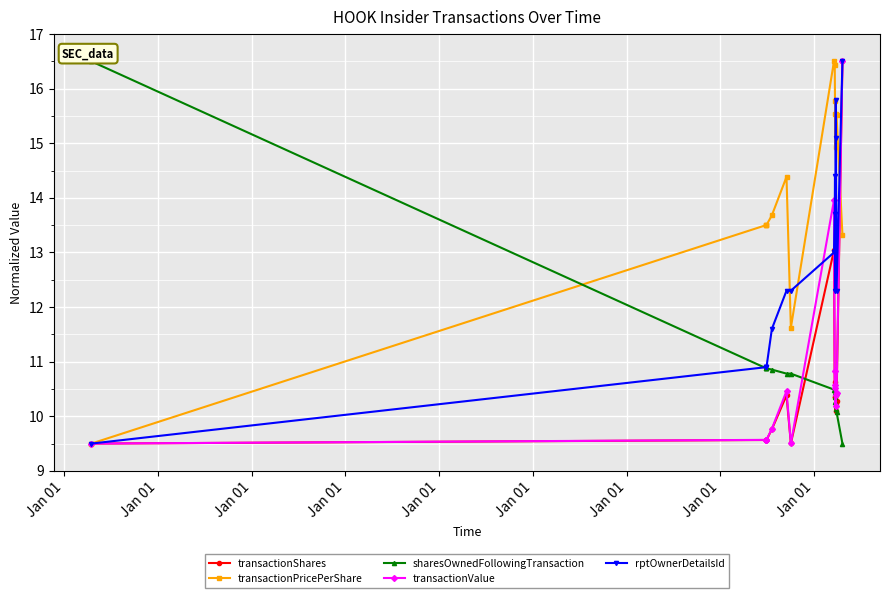

What is the label of the 3rd point from the left?

Jan 01